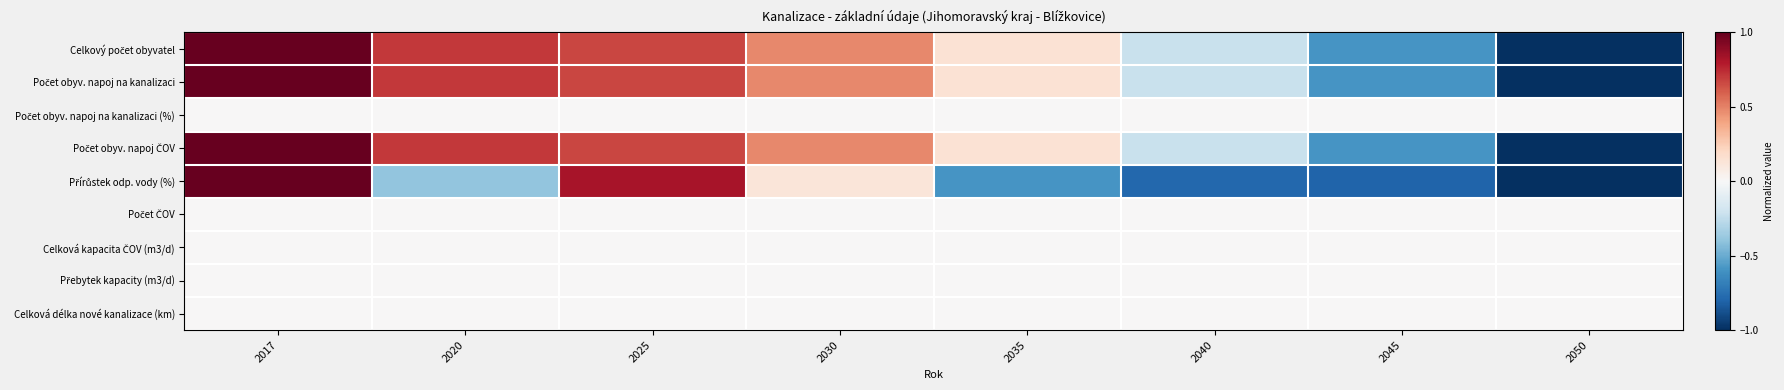

What is the minimum value shown in the chart?

-1.0